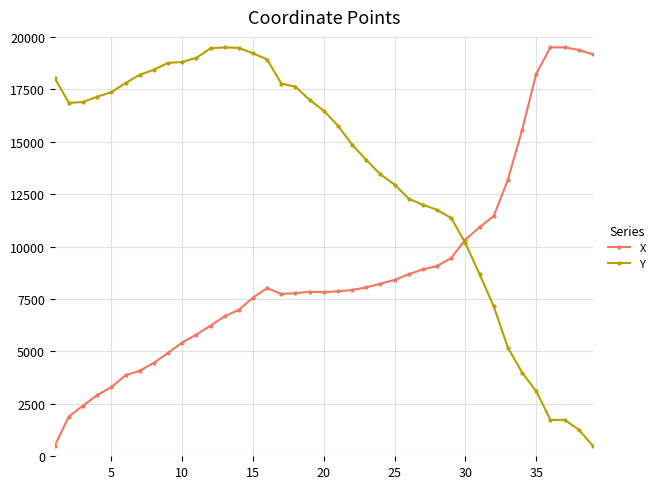

What is the minimum value for X?

500.0